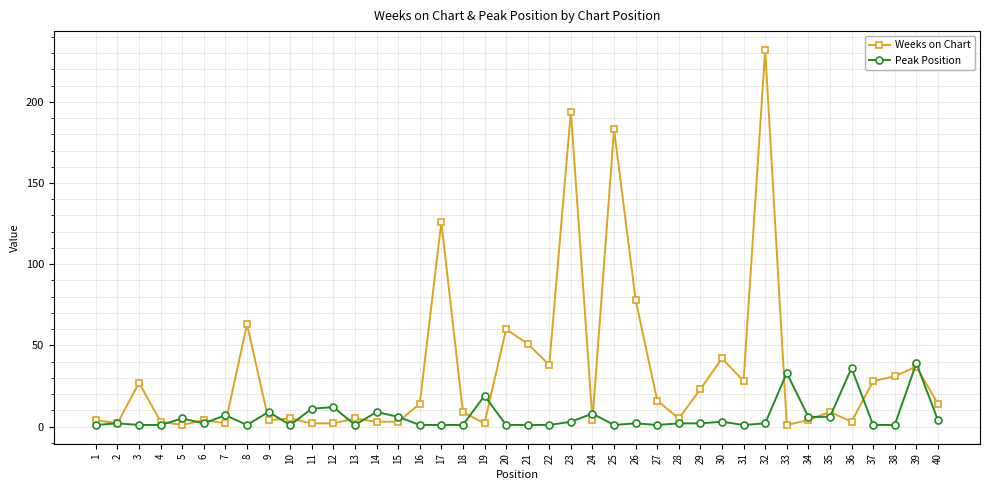

Is the value of Peak Position at 16 greater than the value of Weeks on Chart at 10?

No